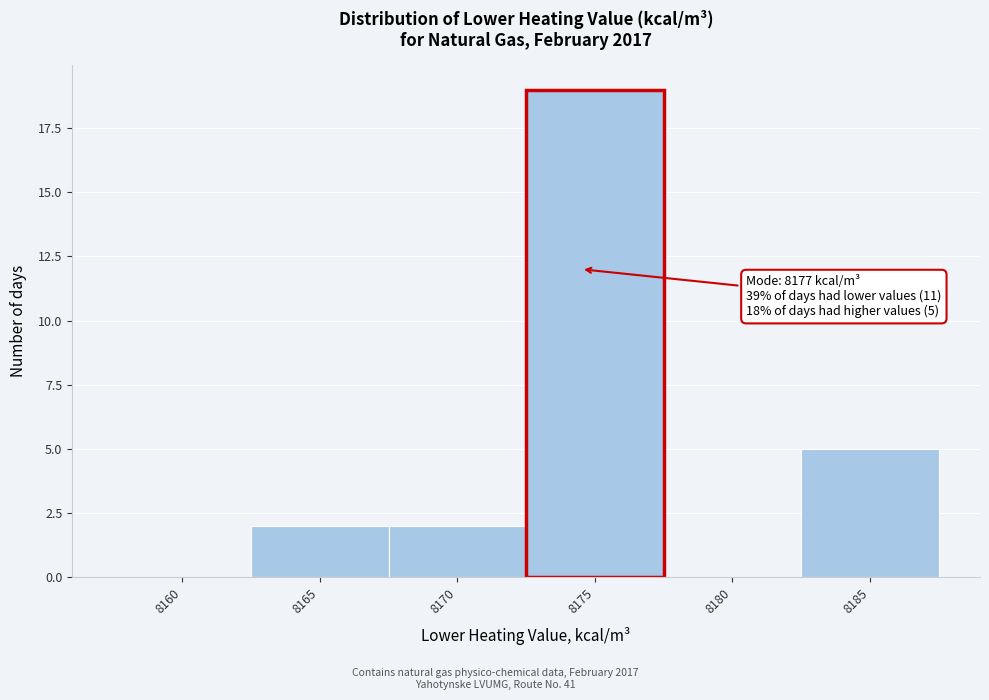

Reading left to right, transcribe all the data shown in this chart.

8160=0	8165=2	8170=2	8175=19	8180=0	8185=5